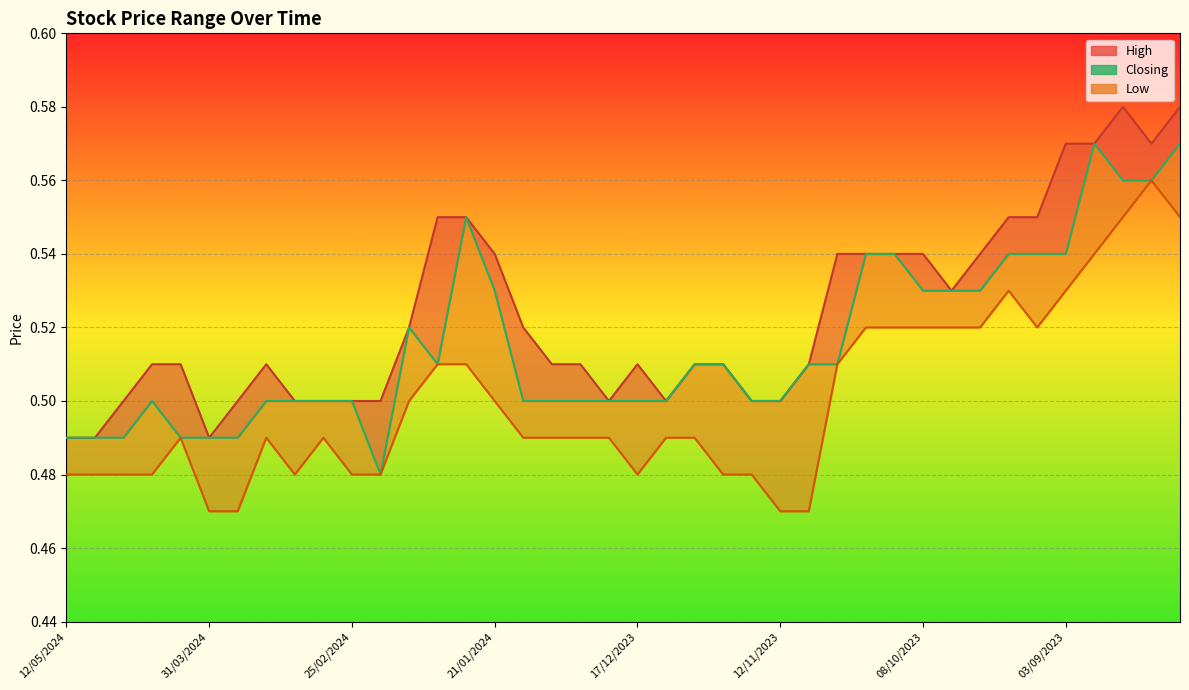

How many data points does each series have?

40